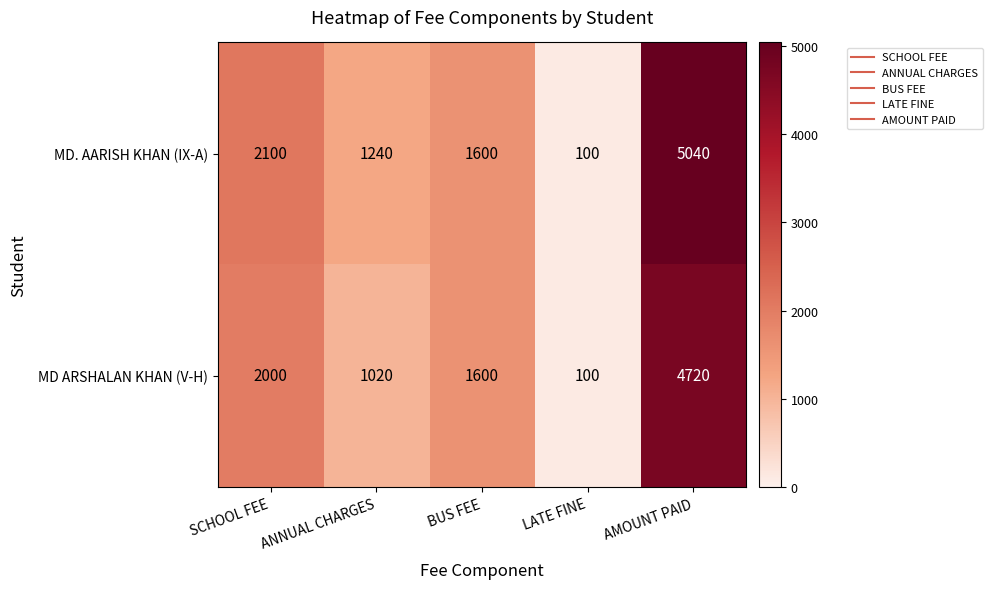

Which series has the widest spread of values?

MD. AARISH KHAN (IX-A)